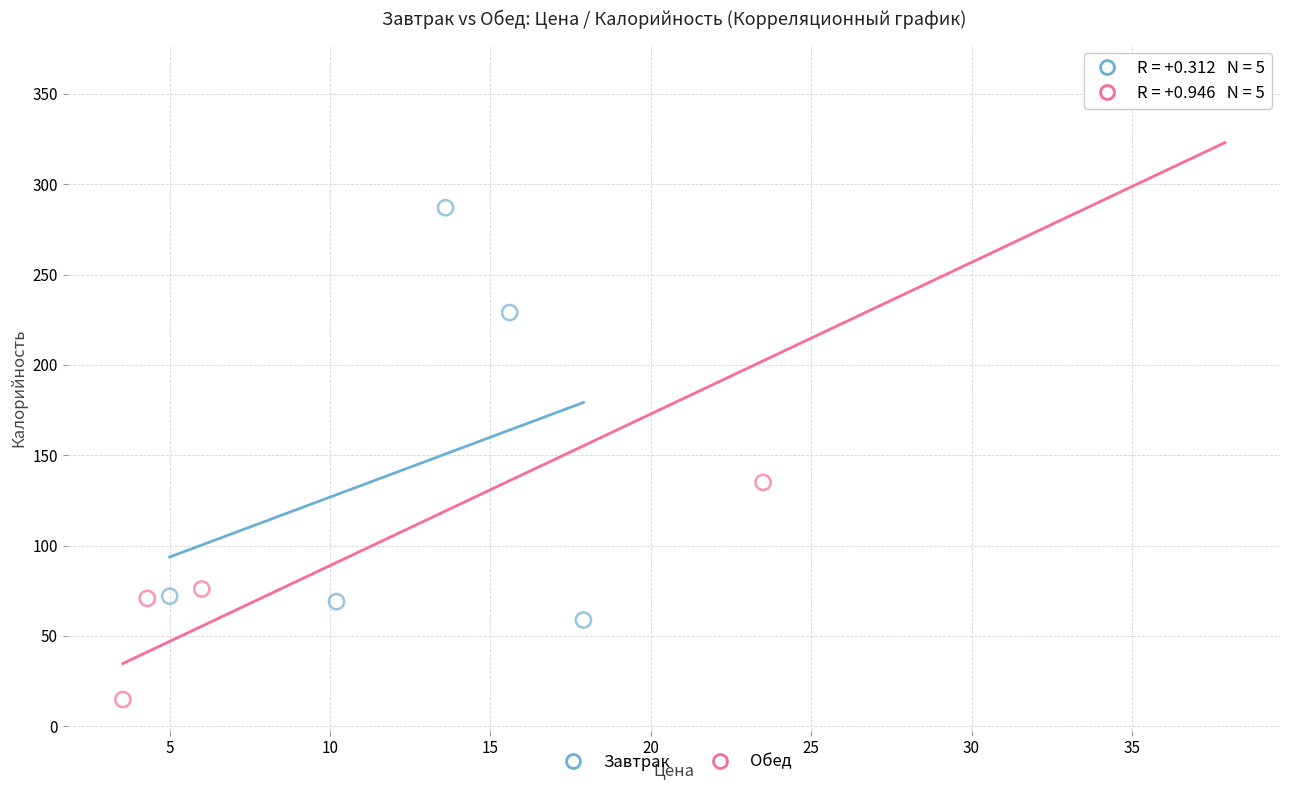

Which series has the largest Y range (max minus min)?

Обед